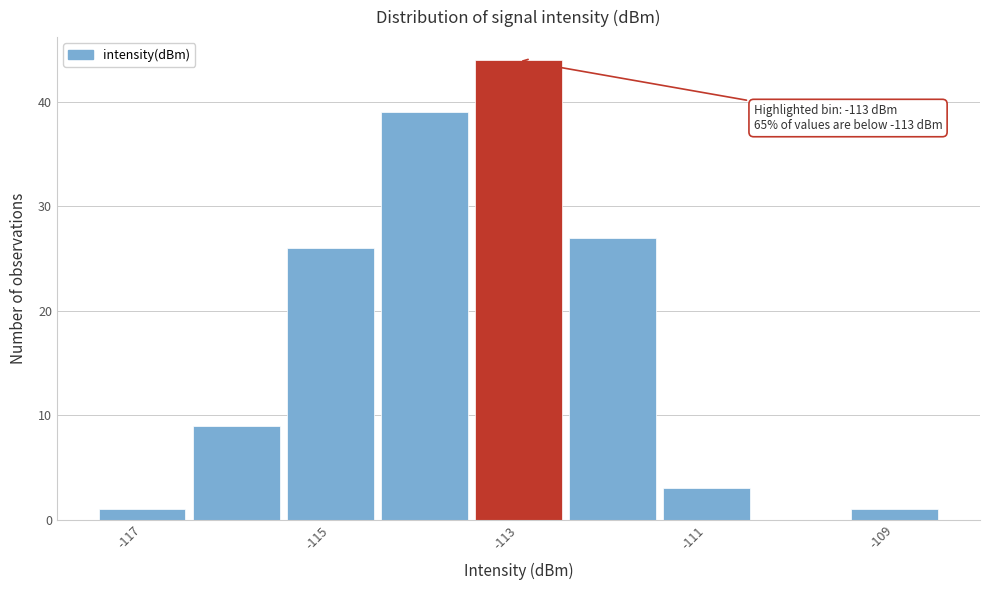

Which range on the x-axis has the tallest bar?

-113.5 to -112.5